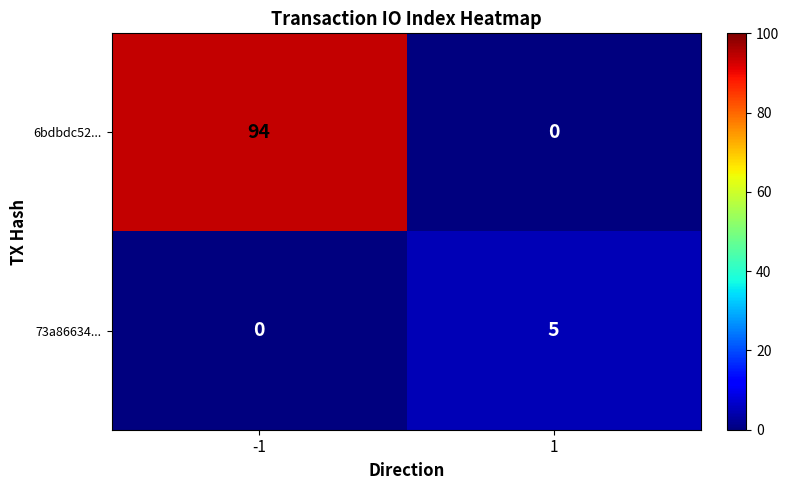

Is it true that 73a86634... equals 5 at 1?

True